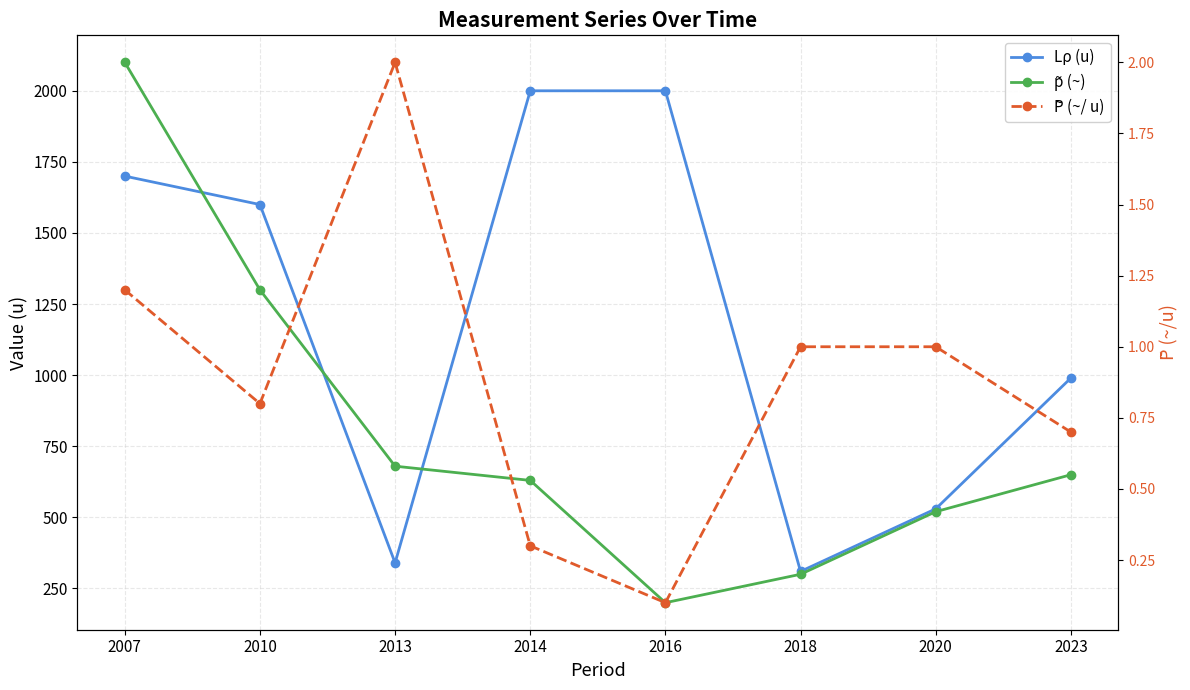

At 2007, list the series in order from smallest to largest.

P̃ (~/ u), Lρ (u), p̃ (~)